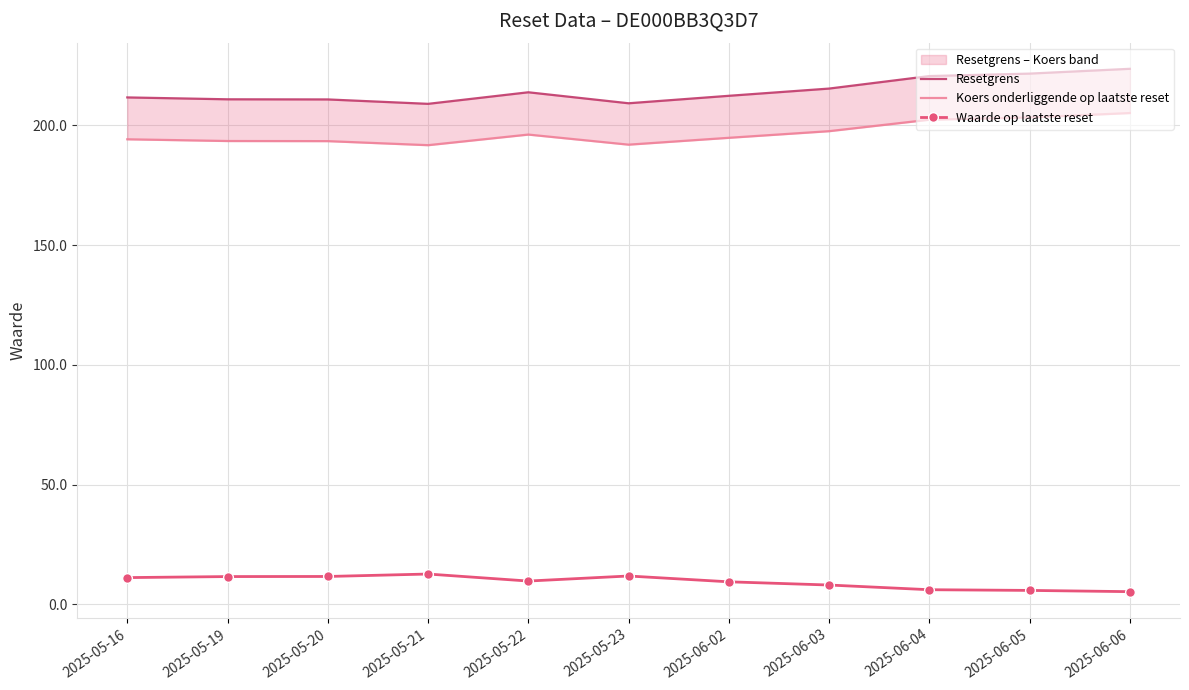

Which series has the widest spread of values?

Resetgrens